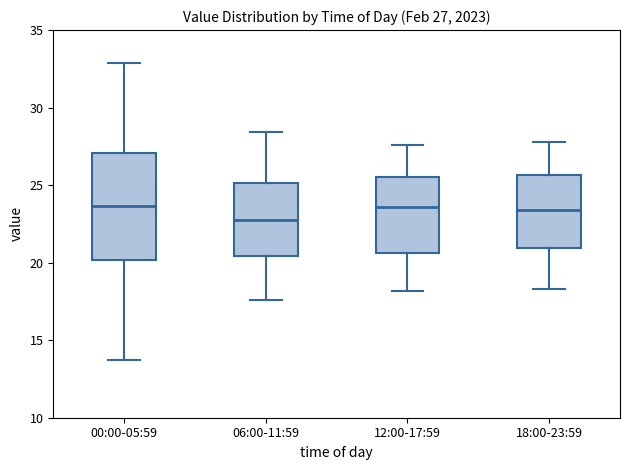

Comparing the boxes themselves (not the whiskers), which one is the tallest?

00:00-05:59